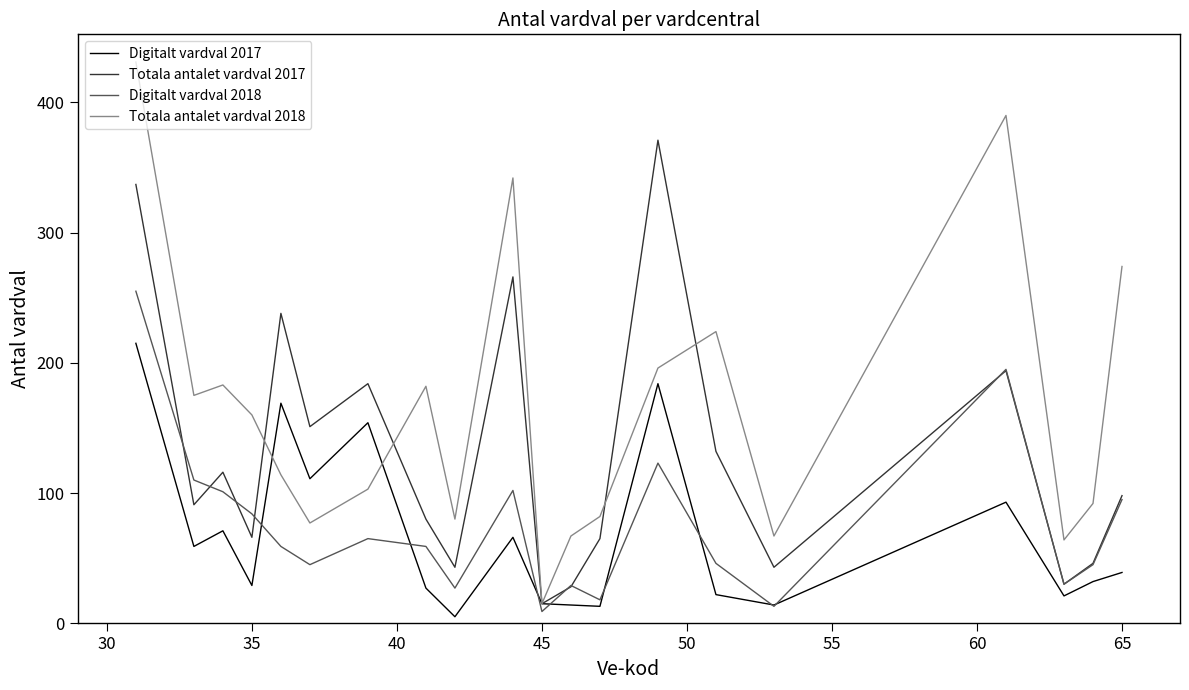

What is the sum of all Digitalt vardval 2017 values?

1353